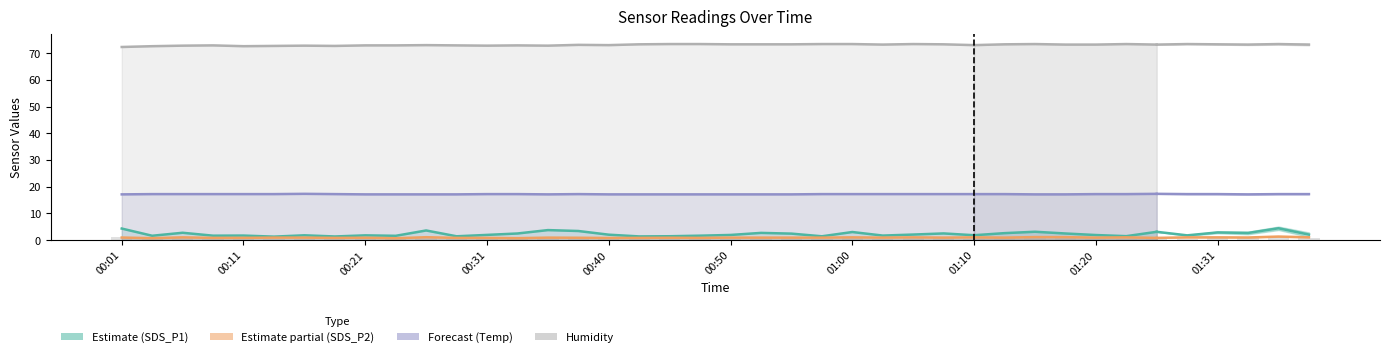

What are all the series names shown in the legend?

SDS_P1, SDS_P2, Temp, Humidity